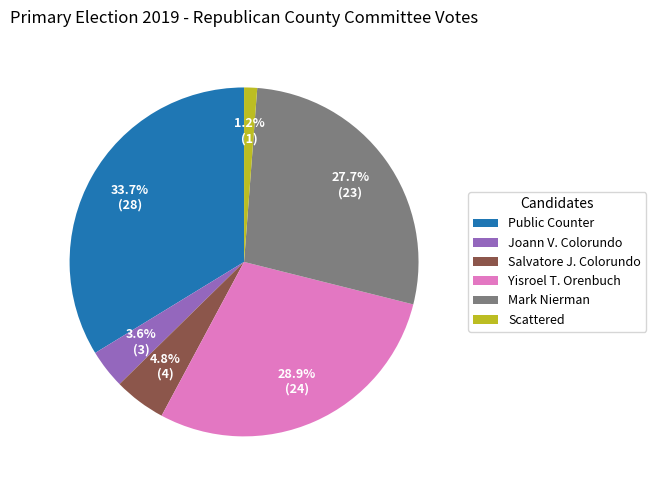

What percentage do Salvatore J. Colorundo and Joann V. Colorundo together represent?

8.4%